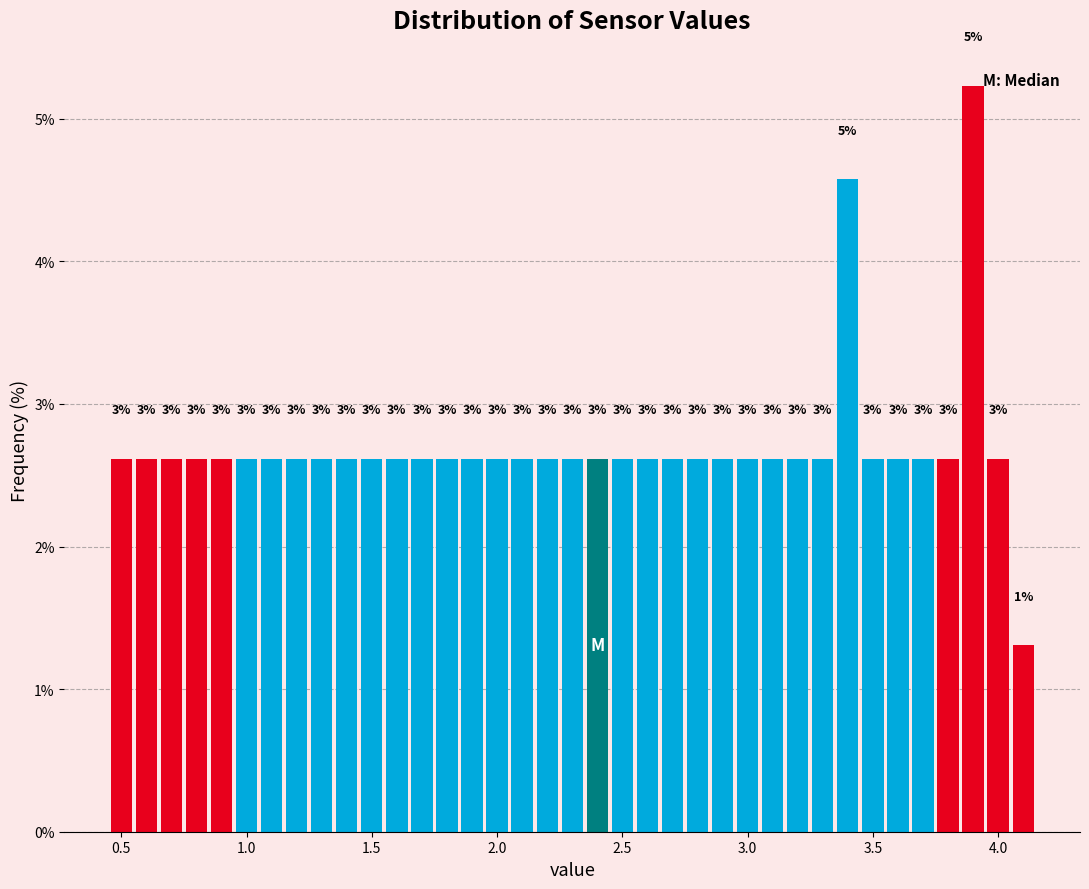

Around what value on the x-axis is the tallest bar? Give the approximate position of its centre, as read against the axis.

3.90